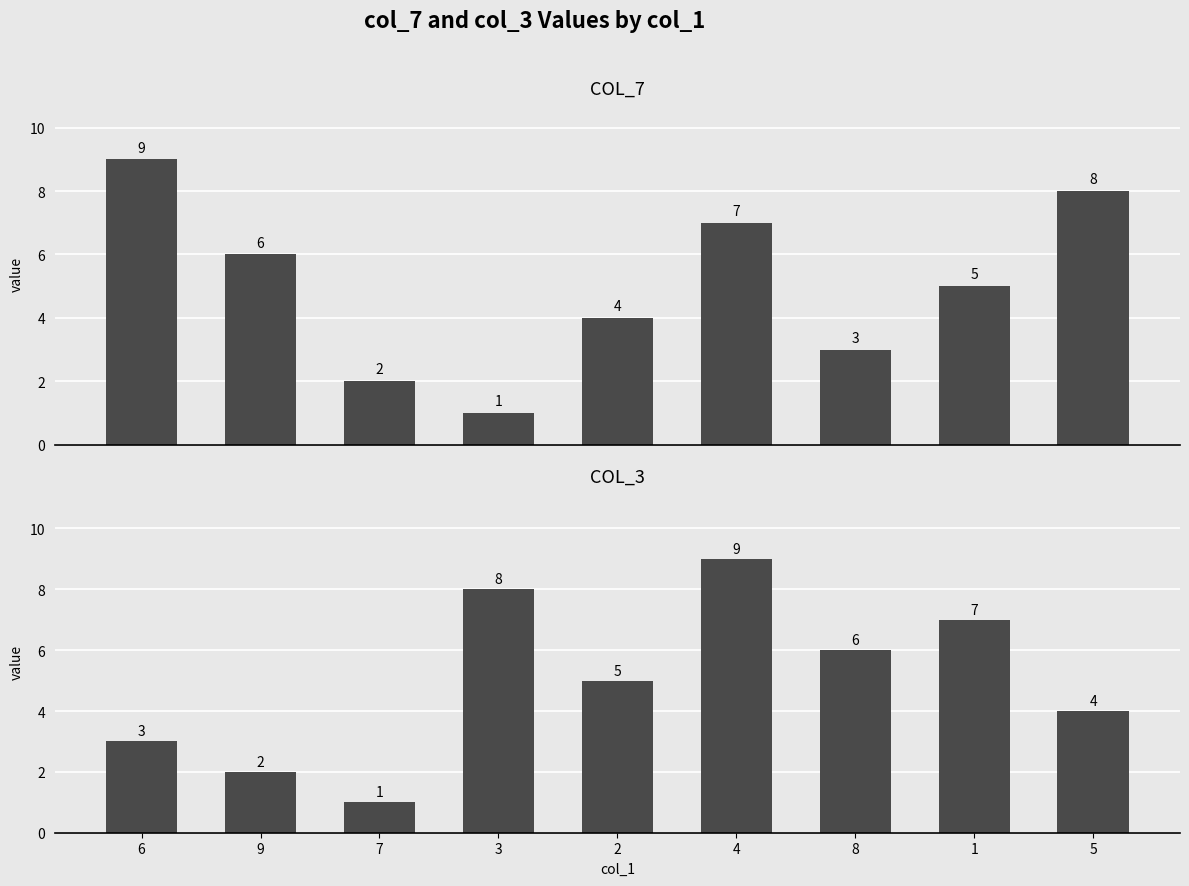

What is the minimum value shown in the chart?

1